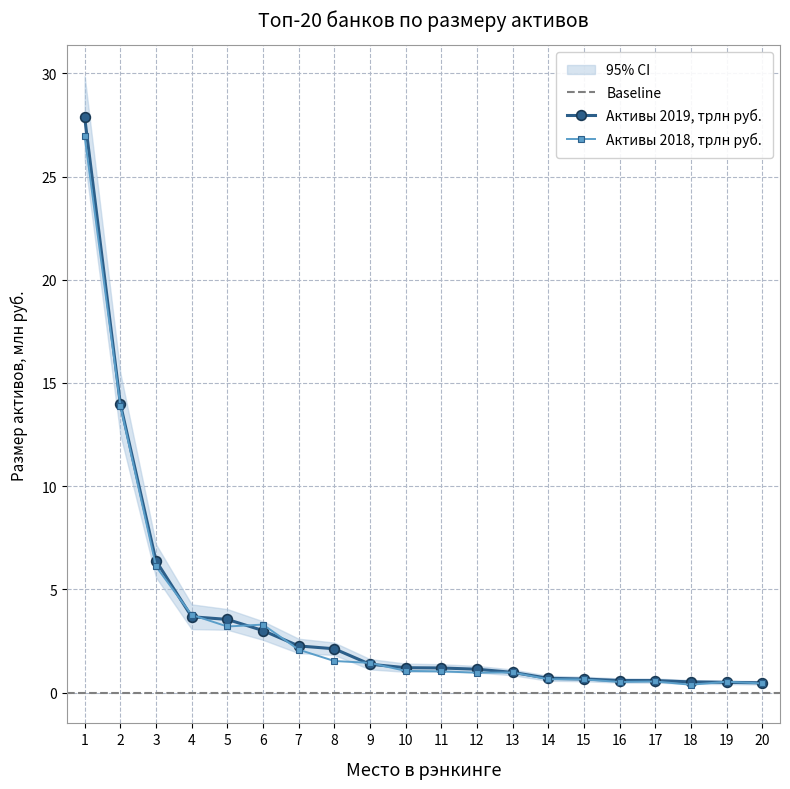

Where is the first local minimum for Размер активов 2018, млрд руб.?

5